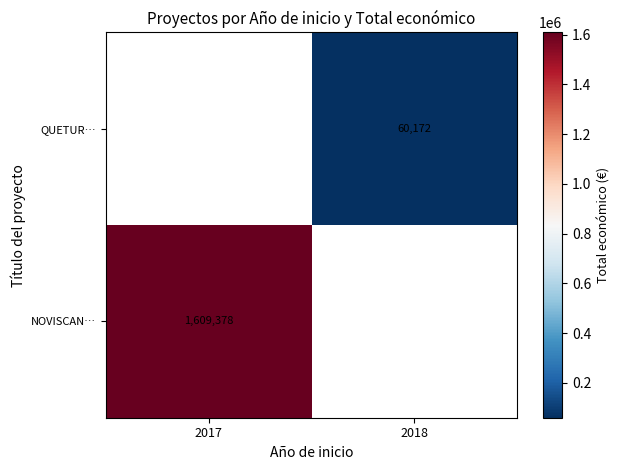

True or false: QUETUR… has a value of 38207 at 2018.

False